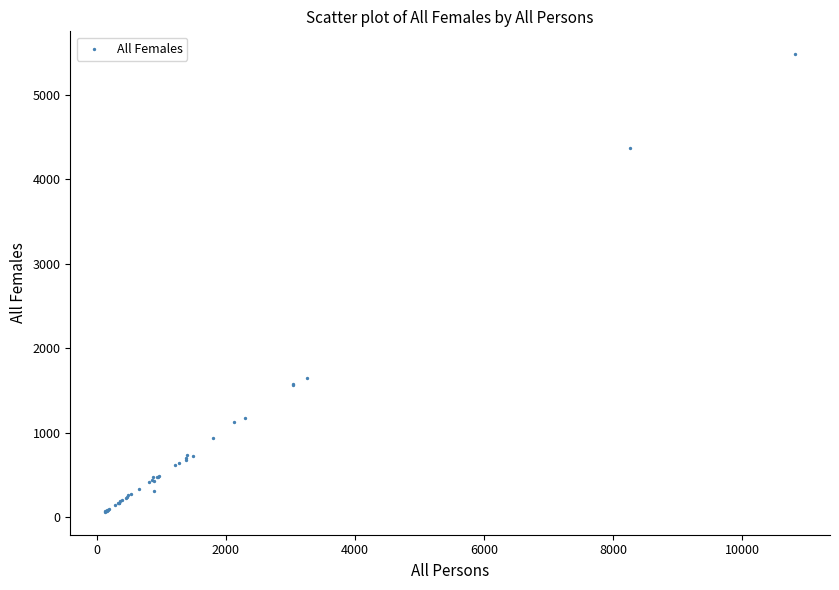

What Y value in the scatter plot is closest to 2773?

1653